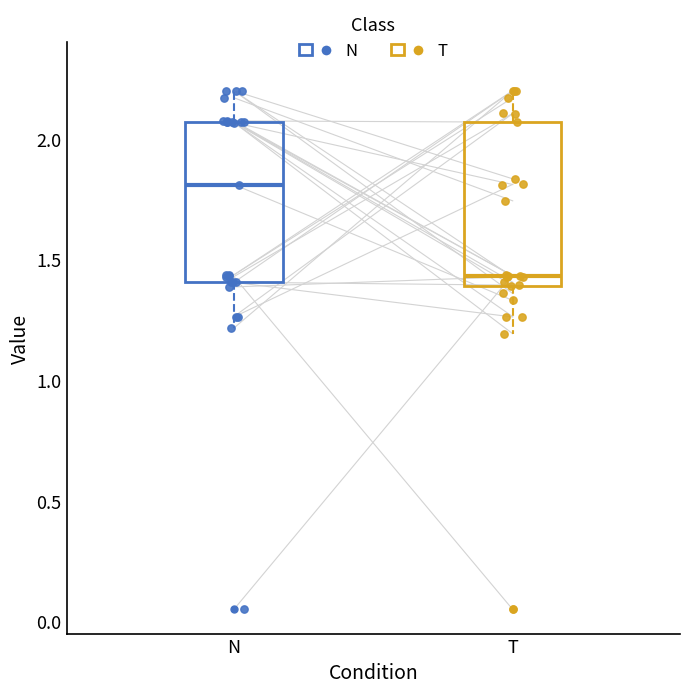

Reading left to right, read every box against the y-axis: the position of its median line, the range the box covers, and the ends of its whiskers. The values are not printed on the chart, so give them approximately, as read against the axis.

N: median 1.80, box 1.40 to 2.05, whiskers 1.20 to 2.20
T: median 1.45, box 1.40 to 2.05, whiskers 1.20 to 2.20